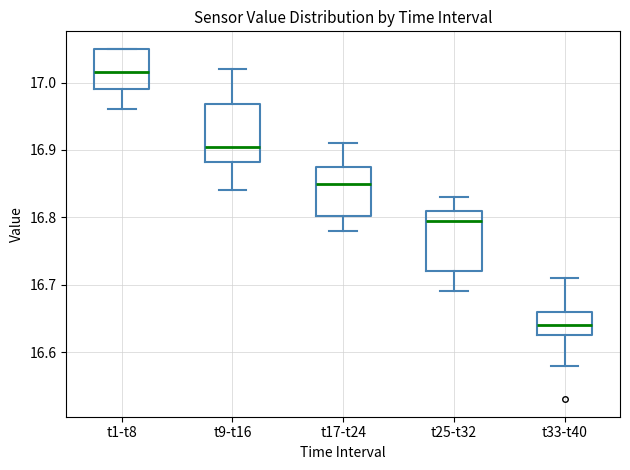

Where does the median line of the box for t1-t8 sit on the y-axis? The values are not printed on the chart, so give them approximately, as read against the axis.

17.02